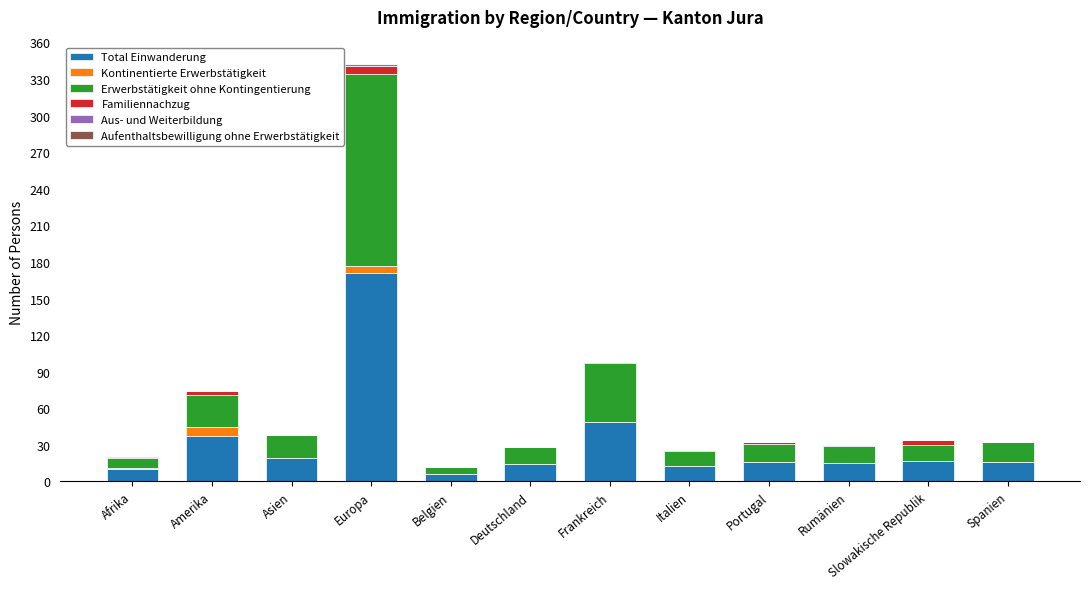

The value of Total Einwanderung at Deutschland is 14. True or false?

True